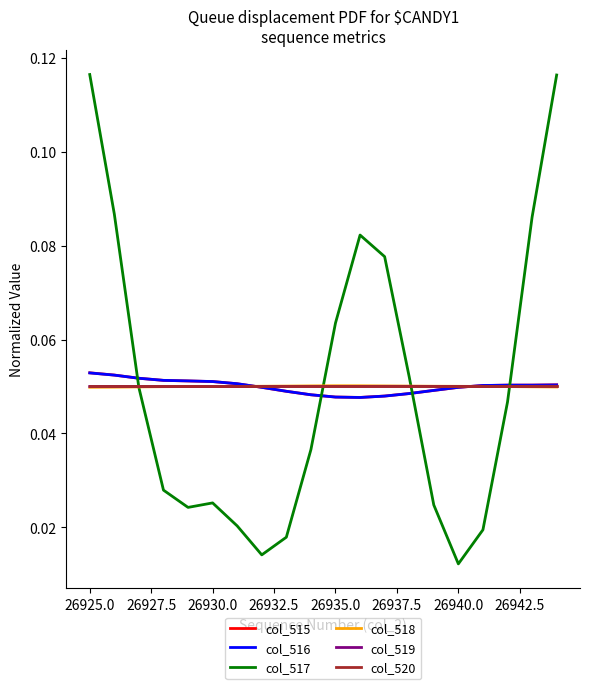

After their last crossing, which series has the higher values: col_515 or col_517?

col_517